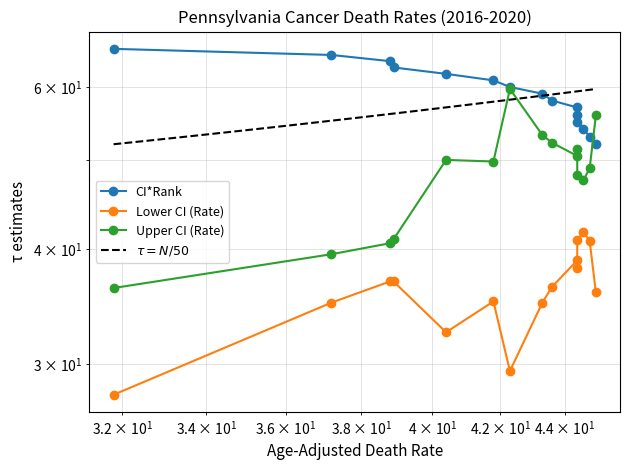

What is the difference between the second highest and minimum values in the Lower CI (Rate) series?

13.1